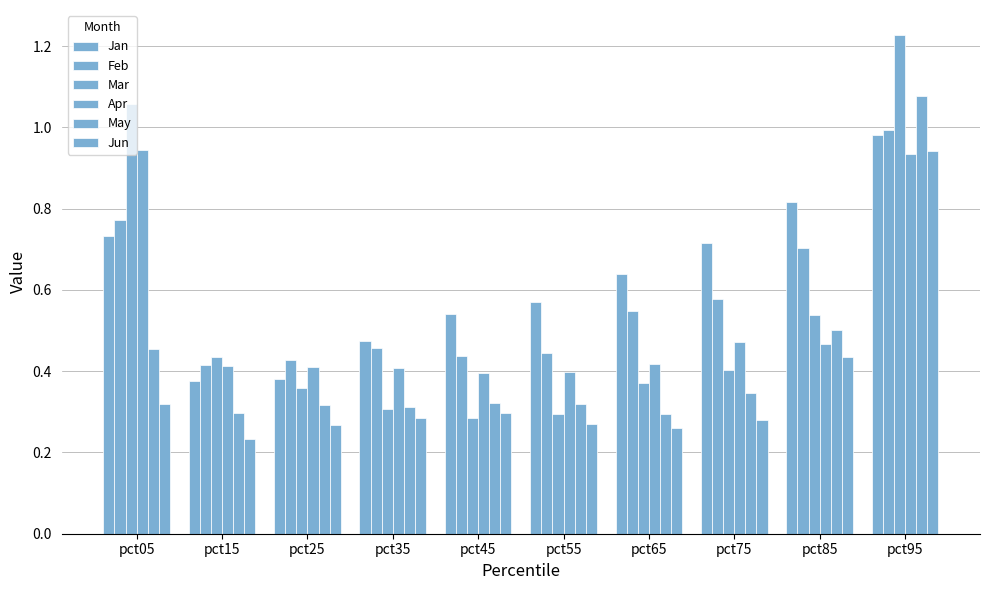

List the labels in order of Jan value, smallest first.

pct15, pct25, pct35, pct45, pct55, pct65, pct75, pct05, pct85, pct95